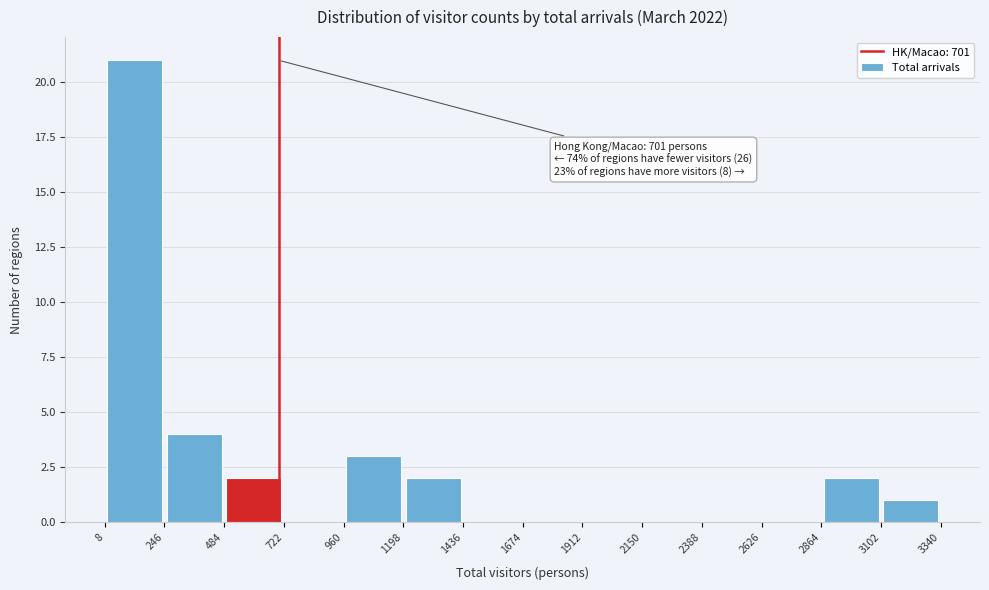

Over which range of the x-axis is the bar tallest?

8 to 246